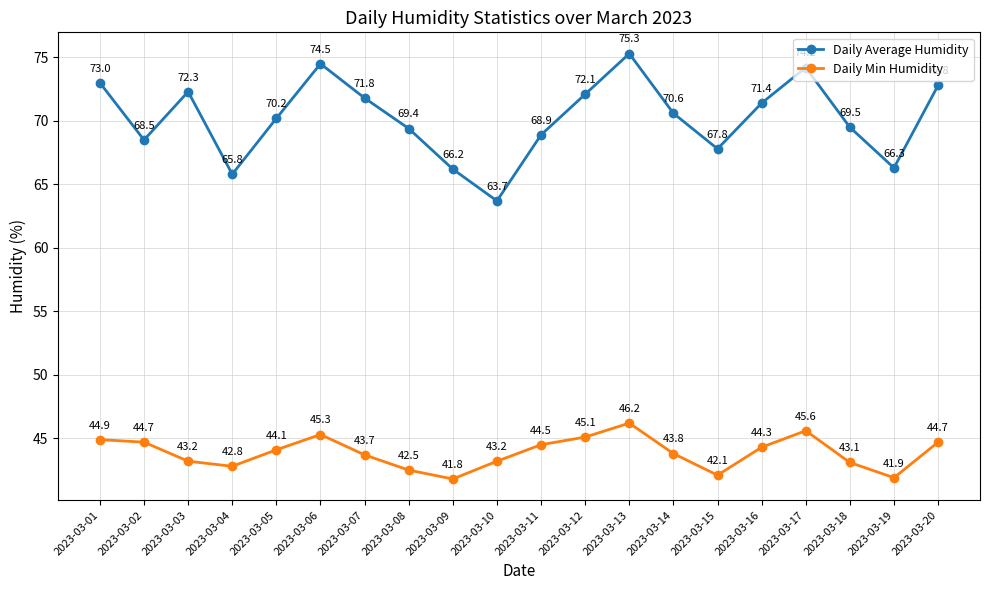

What are all the series names shown in the legend?

Daily Average Humidity, Daily Min Humidity